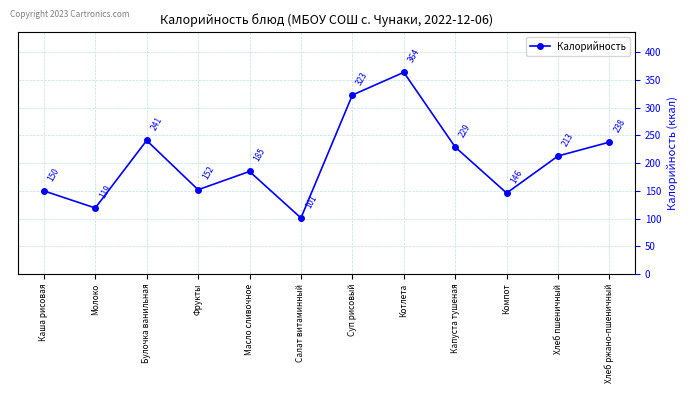

How many data points does each series have?

12